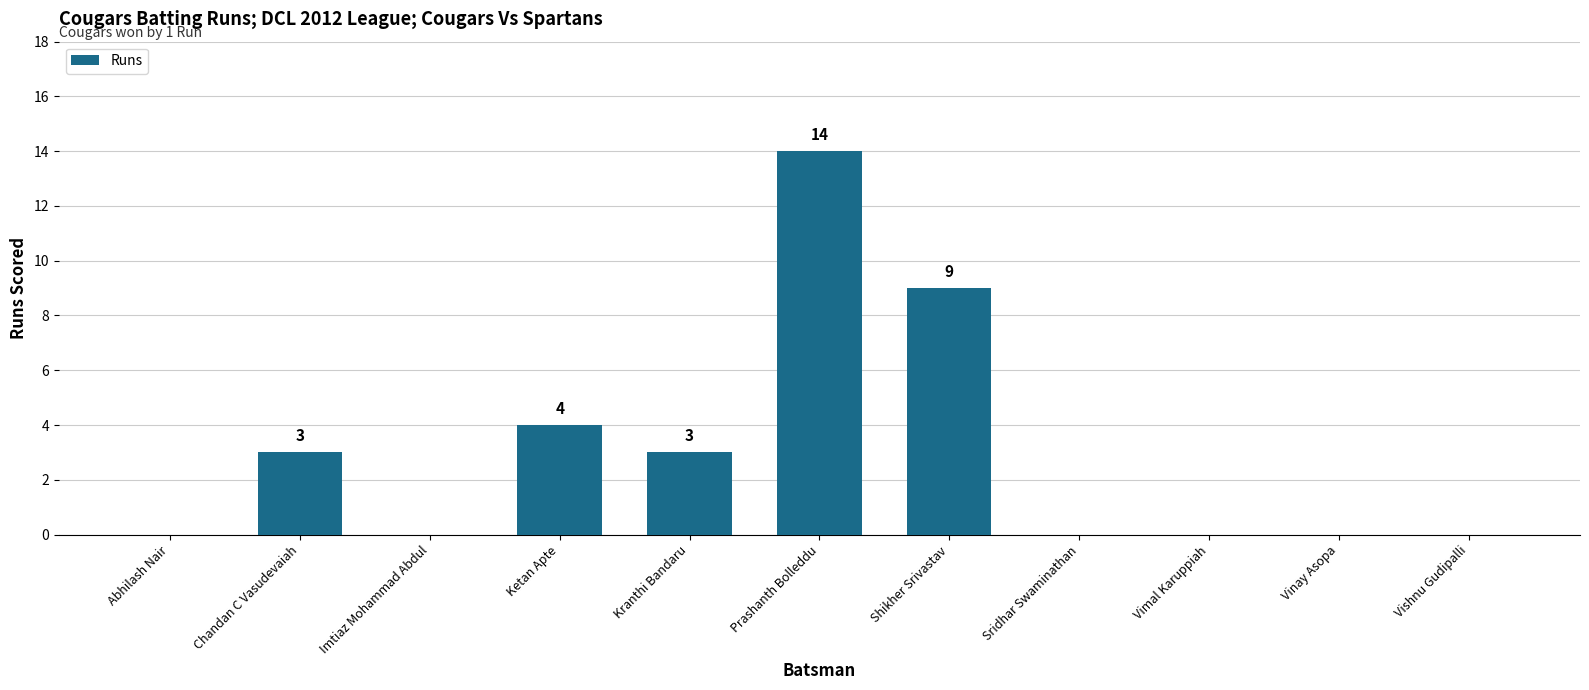

What is the change in value from Abhilash Nair to Ketan Apte?

+4